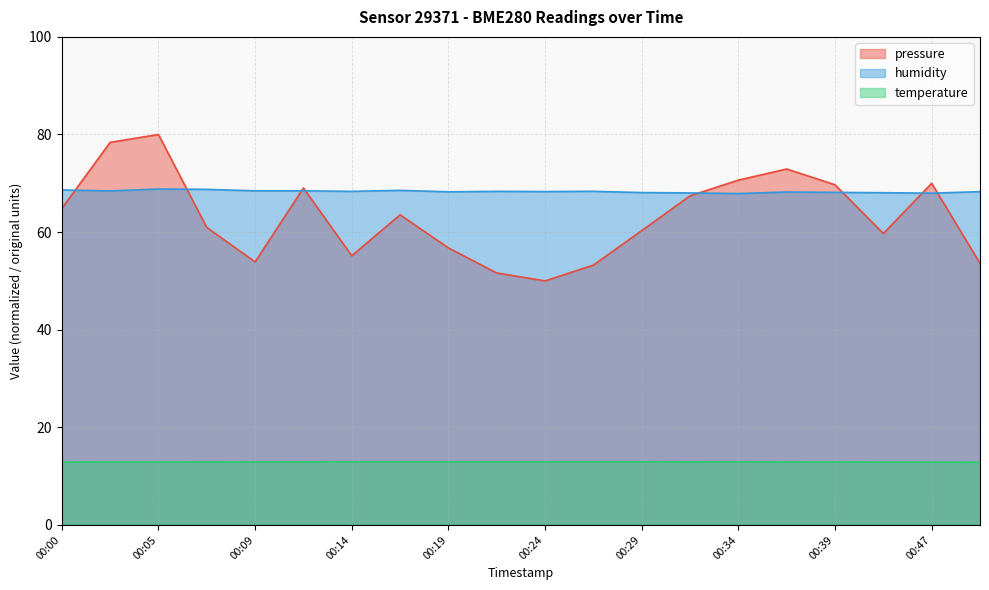

Which series has the widest spread of values?

pressure